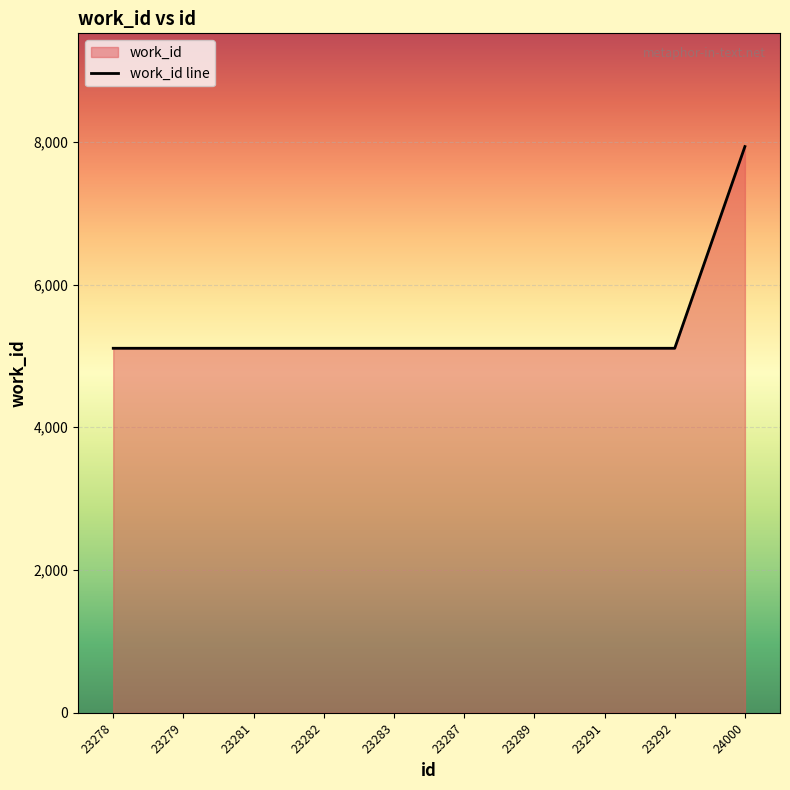

Is it true that the value at 23292 is 5107?

True